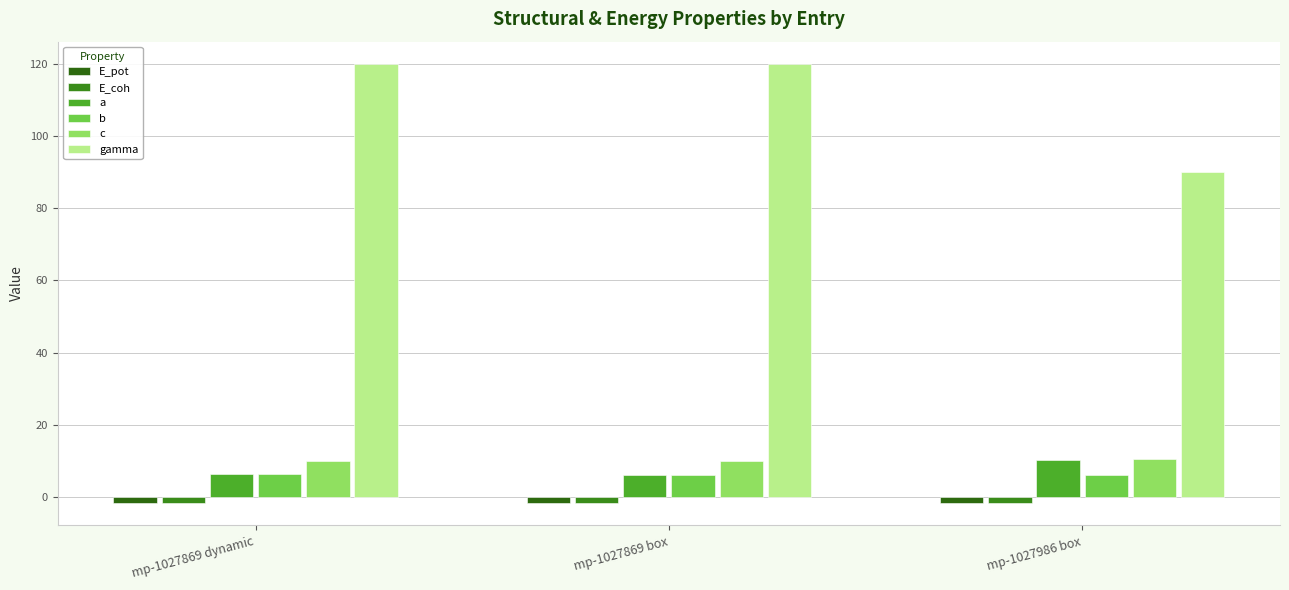

Which label corresponds to the largest value in the chart?

mp-1027869 dynamic